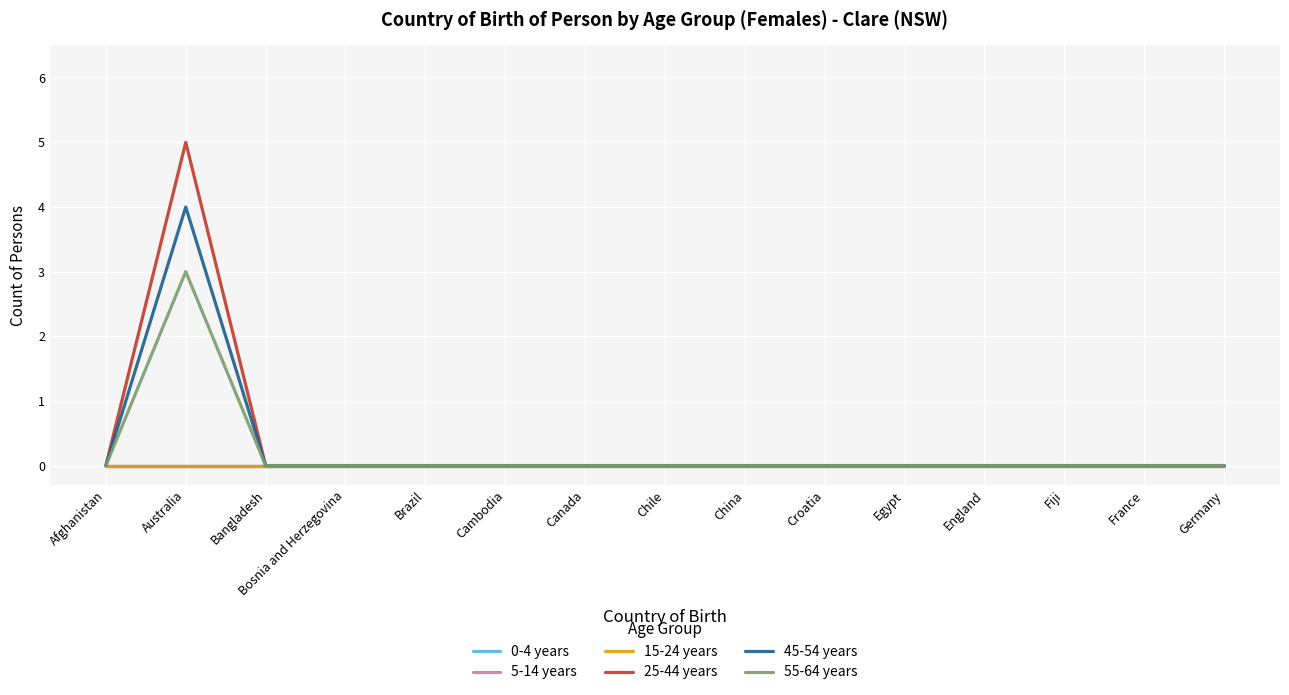

List the series in order of their peak value, lowest first.

0-4 years, 5-14 years, 15-24 years, 55-64 years, 45-54 years, 25-44 years